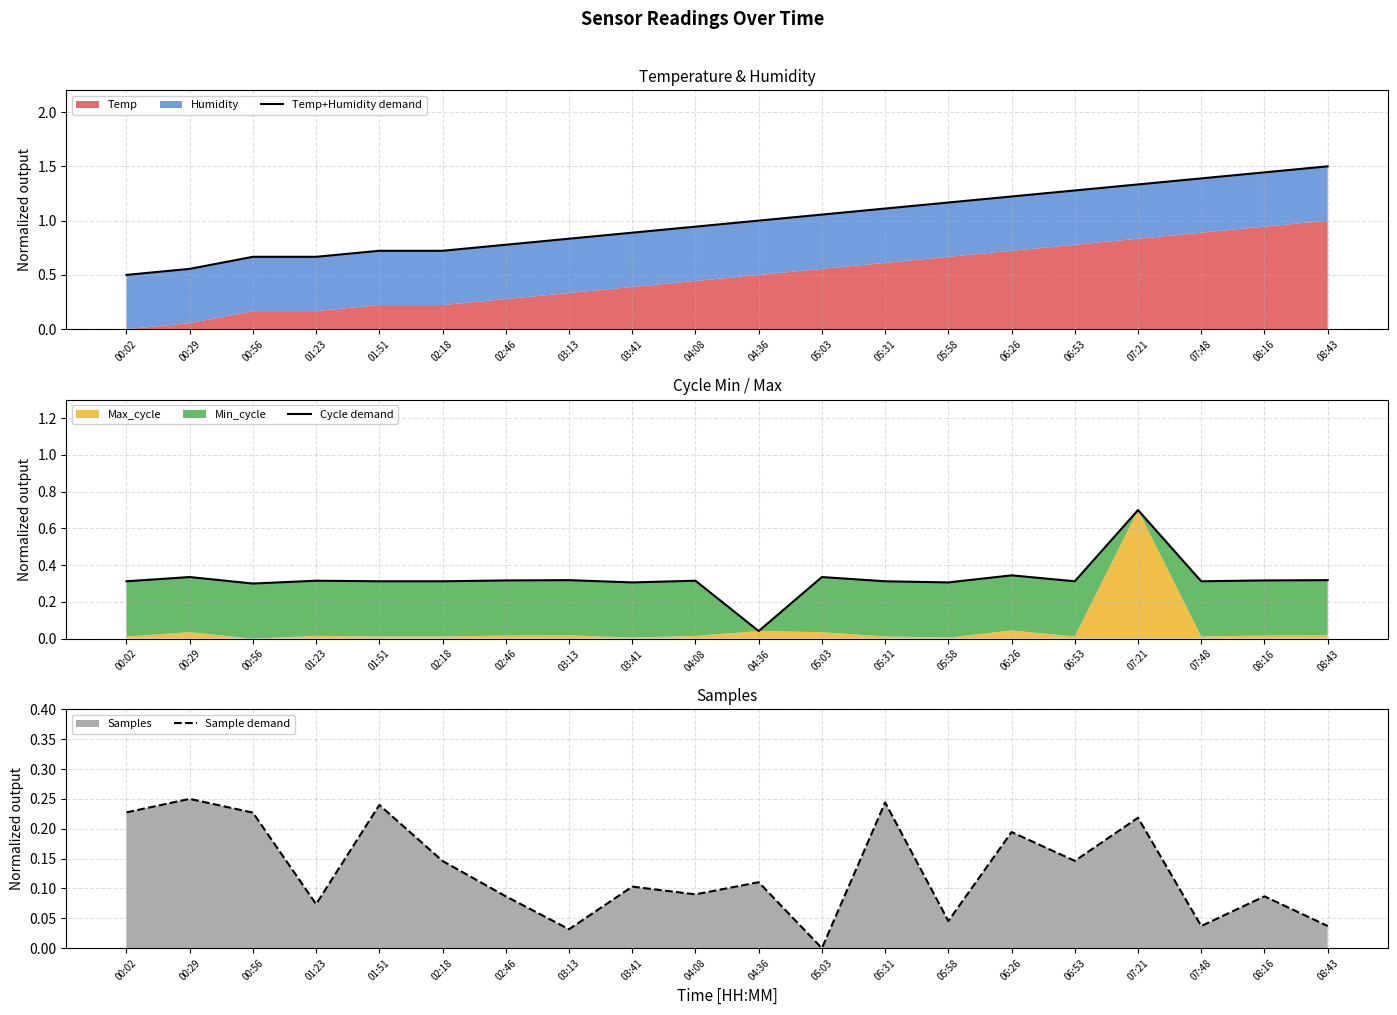

Reading left to right, list all the values displayed in this chart.

Temp+Humidity demand: 00:02=0.5	00:29=0.6	00:56=0.7	01:23=0.7	01:51=0.7	02:18=0.7	02:46=0.8	03:13=0.8	03:41=0.9	04:08=0.9	04:36=1.0	05:03=1.1	05:31=1.1	05:58=1.2	06:26=1.2	06:53=1.3	07:21=1.3	07:48=1.4	08:16=1.4	08:43=1.5
Cycle demand: 00:02=0.3	00:29=0.3	00:56=0.3	01:23=0.3	01:51=0.3	02:18=0.3	02:46=0.3	03:13=0.3	03:41=0.3	04:08=0.3	04:36=0.0	05:03=0.3	05:31=0.3	05:58=0.3	06:26=0.3	06:53=0.3	07:21=0.7	07:48=0.3	08:16=0.3	08:43=0.3
Sample demand: 00:02=0.2	00:29=0.2	00:56=0.2	01:23=0.1	01:51=0.2	02:18=0.1	02:46=0.1	03:13=0.0	03:41=0.1	04:08=0.1	04:36=0.1	05:03=0.0	05:31=0.2	05:58=0.0	06:26=0.2	06:53=0.1	07:21=0.2	07:48=0.0	08:16=0.1	08:43=0.0